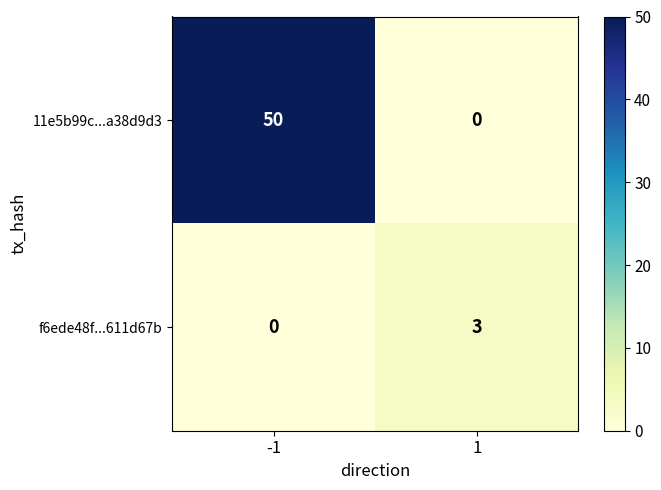

Is it true that 11e5b99c...a38d9d3 equals 29 at 1?

False